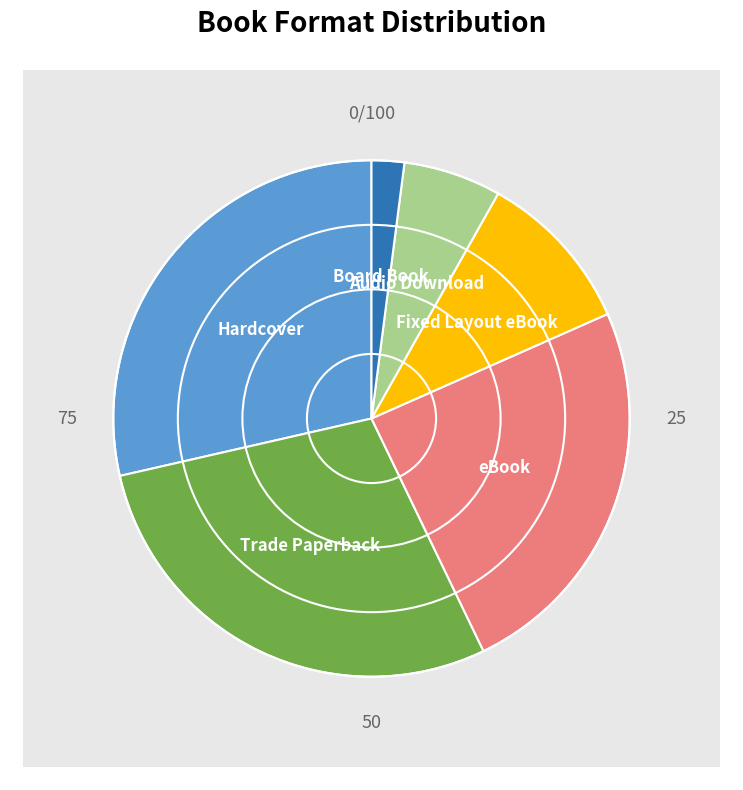

Is it true that Board Book is 1% of the pie?

False